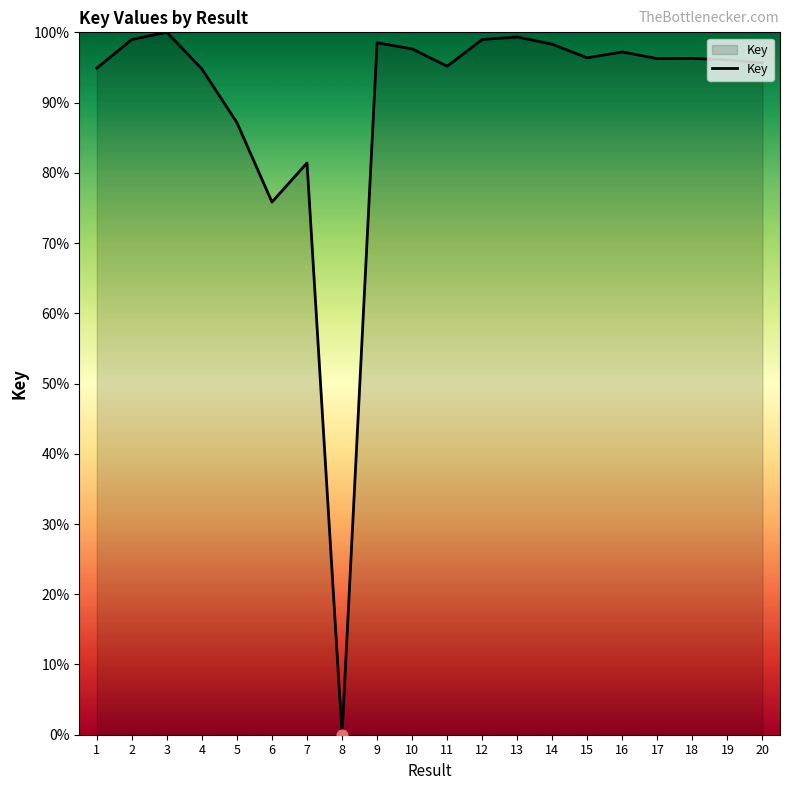

What is the ratio of the value at 14 to the value at 3?

1.0